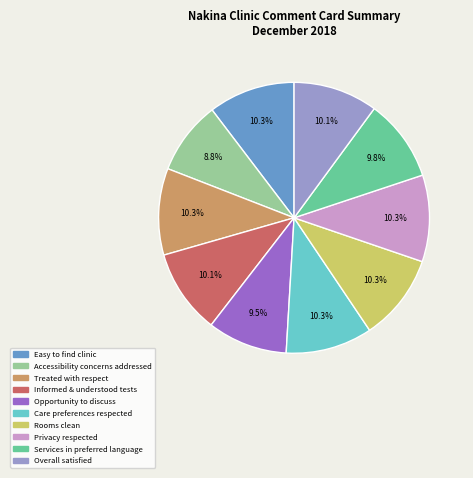

How many segments does this pie chart have?

10